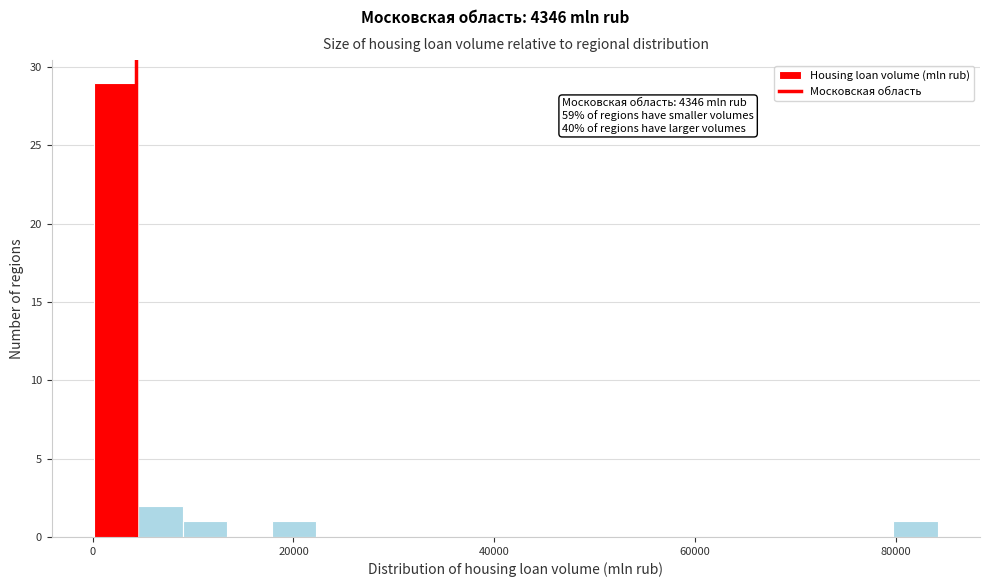

Around what value on the x-axis is the tallest bar? Give the approximate position of its centre, as read against the axis.

2000